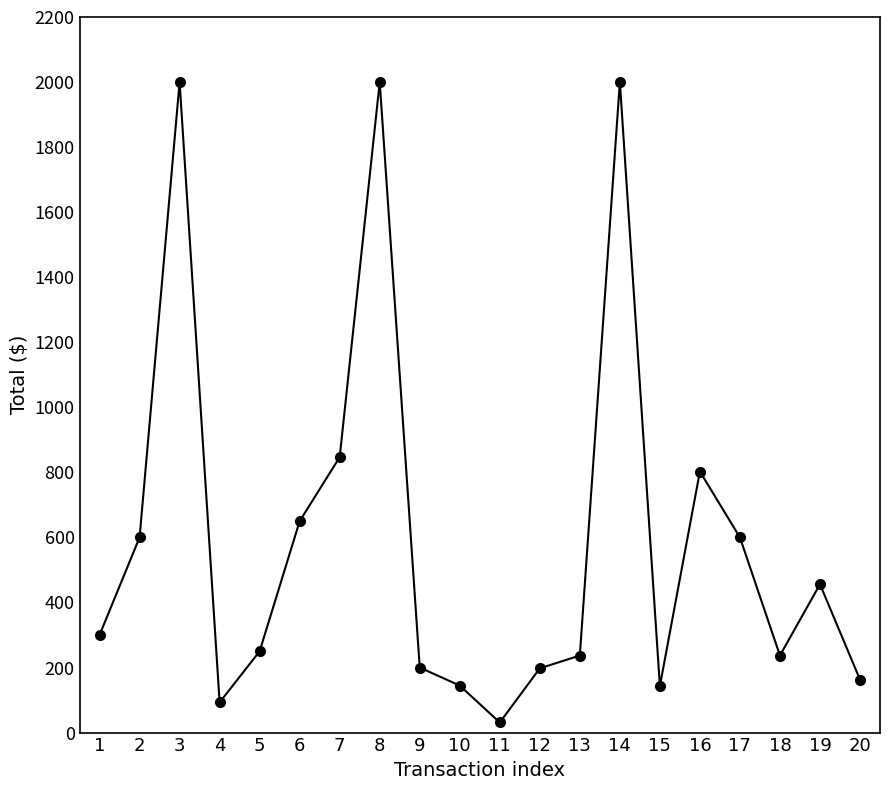

The value at 2 is 600.0. True or false?

True